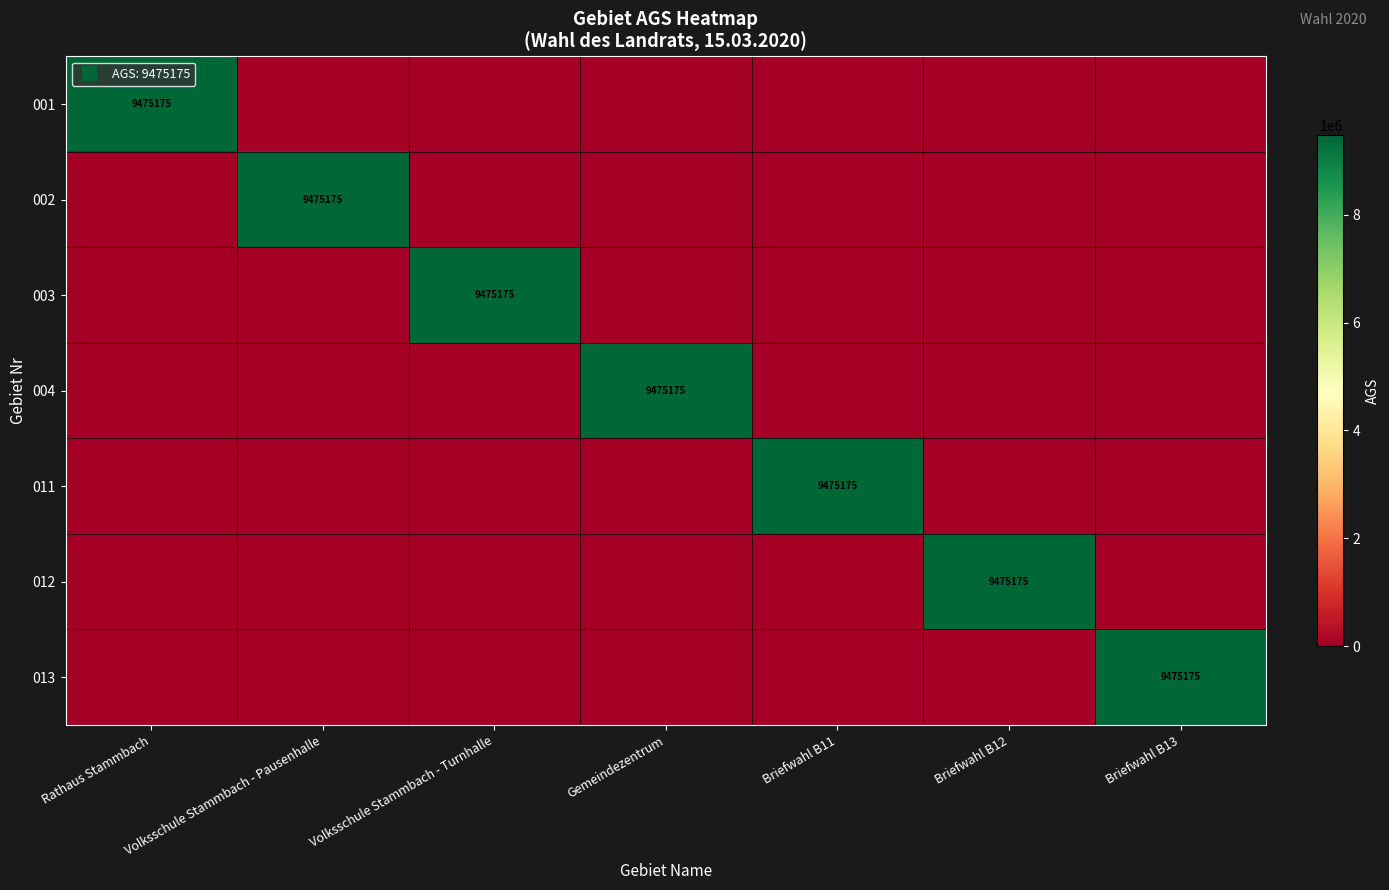

List the series in order of their peak value, highest first.

001, 002, 003, 004, 011, 012, 013